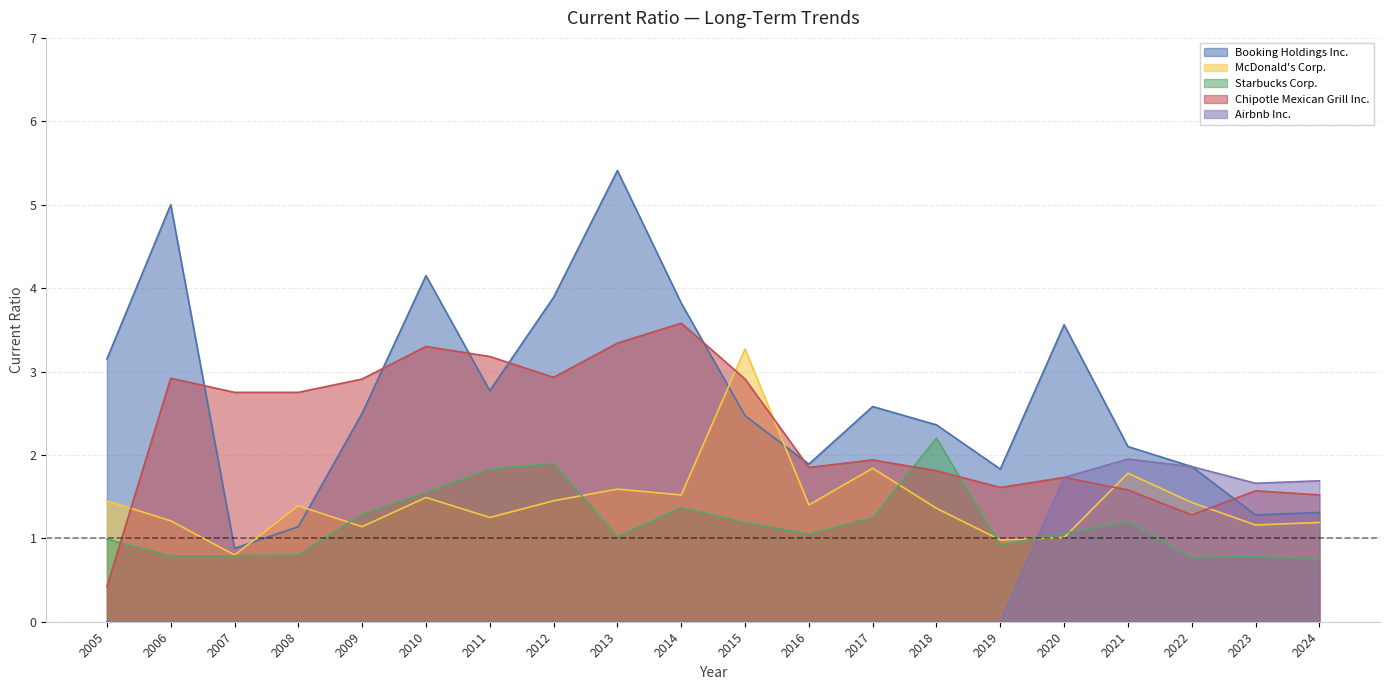

How many times do Chipotle Mexican Grill Inc. and Starbucks Corp. cross each other?

3